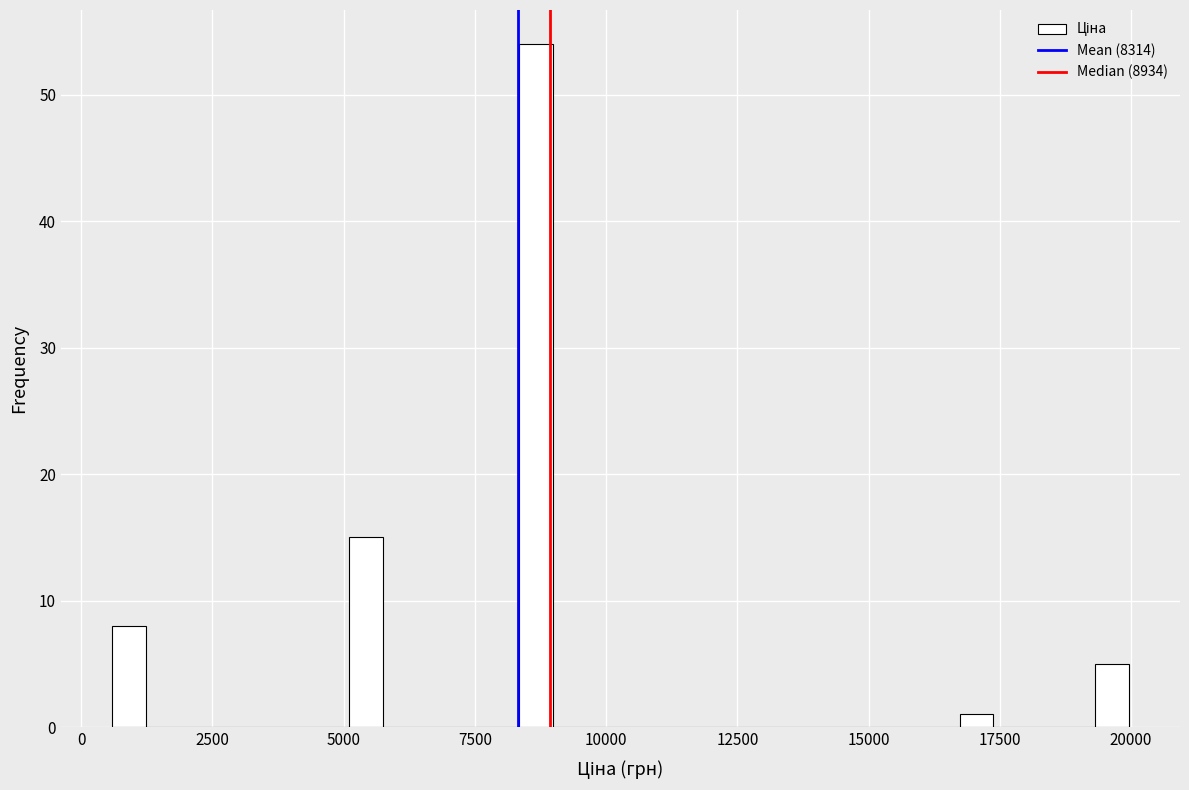

Around what value on the x-axis is the tallest bar? Give the approximate position of its centre, as read against the axis.

8500